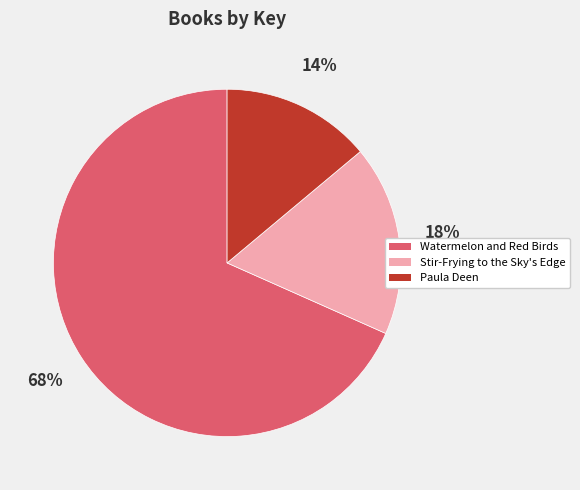

Which category accounts for the majority?

Watermelon and Red Birds